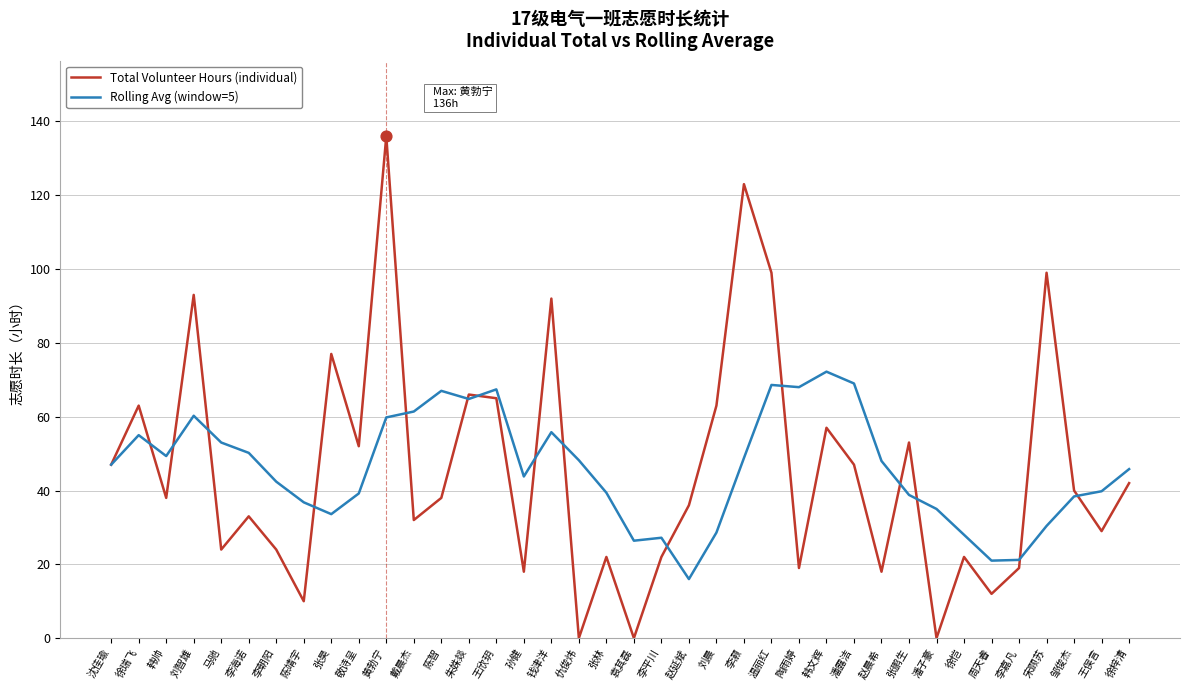

What is the spread (max minus min) of values at 邹俊杰?

1.6